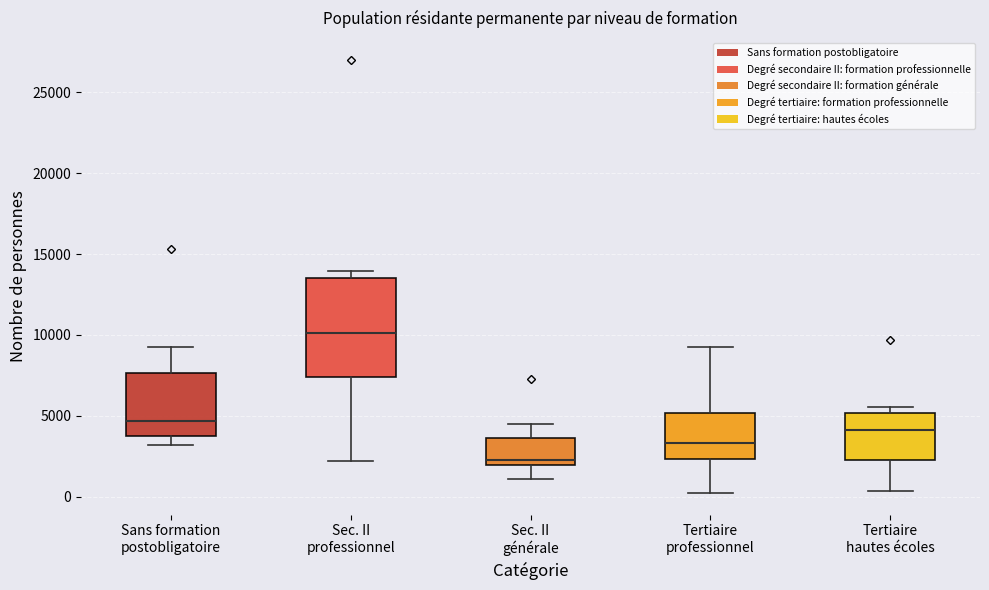

Which box has the highest median line?

Sec. II professionnel